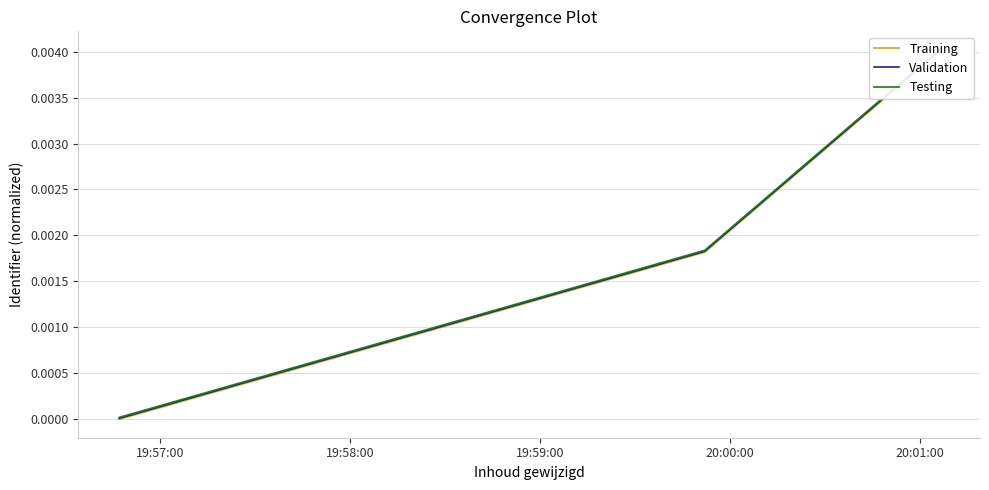

At how many categories does at least one series exceed 0?

3